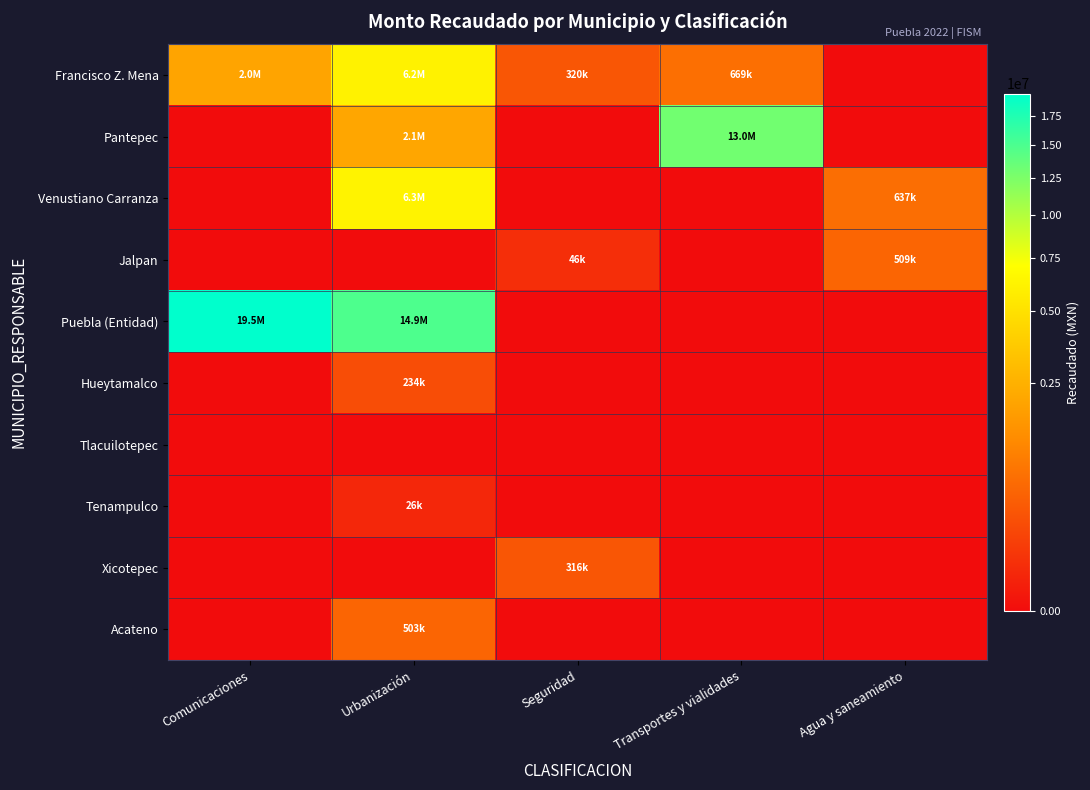

Reading left to right, extract all data points from this chart.

Francisco Z. Mena: Comunicaciones=2039612.0	Urbanización=6153743.9	Seguridad=319991.8	Transportes y vialidades=668720.2	Agua y saneamiento=0.0
Pantepec: Comunicaciones=0.0	Urbanización=2089561.0	Seguridad=0.0	Transportes y vialidades=12985189.5	Agua y saneamiento=0.0
Venustiano Carranza: Comunicaciones=0.0	Urbanización=6256653.5	Seguridad=0.0	Transportes y vialidades=0.0	Agua y saneamiento=637214.4
Jalpan: Comunicaciones=0.0	Urbanización=0.0	Seguridad=46485.9	Transportes y vialidades=0.0	Agua y saneamiento=509437.9
Puebla (Entidad): Comunicaciones=19500332.3	Urbanización=14910886.0	Seguridad=0.0	Transportes y vialidades=0.0	Agua y saneamiento=0.0
Hueytamalco: Comunicaciones=0.0	Urbanización=234320.4	Seguridad=0.0	Transportes y vialidades=0.0	Agua y saneamiento=0.0
Tlacuilotepec: Comunicaciones=0.0	Urbanización=0.0	Seguridad=0.0	Transportes y vialidades=0.0	Agua y saneamiento=0.0
Tenampulco: Comunicaciones=0.0	Urbanización=25920.0	Seguridad=0.0	Transportes y vialidades=0.0	Agua y saneamiento=0.0
Xicotepec: Comunicaciones=0.0	Urbanización=0.0	Seguridad=315790.9	Transportes y vialidades=0.0	Agua y saneamiento=0.0
Acateno: Comunicaciones=0.0	Urbanización=503207.1	Seguridad=0.0	Transportes y vialidades=0.0	Agua y saneamiento=0.0